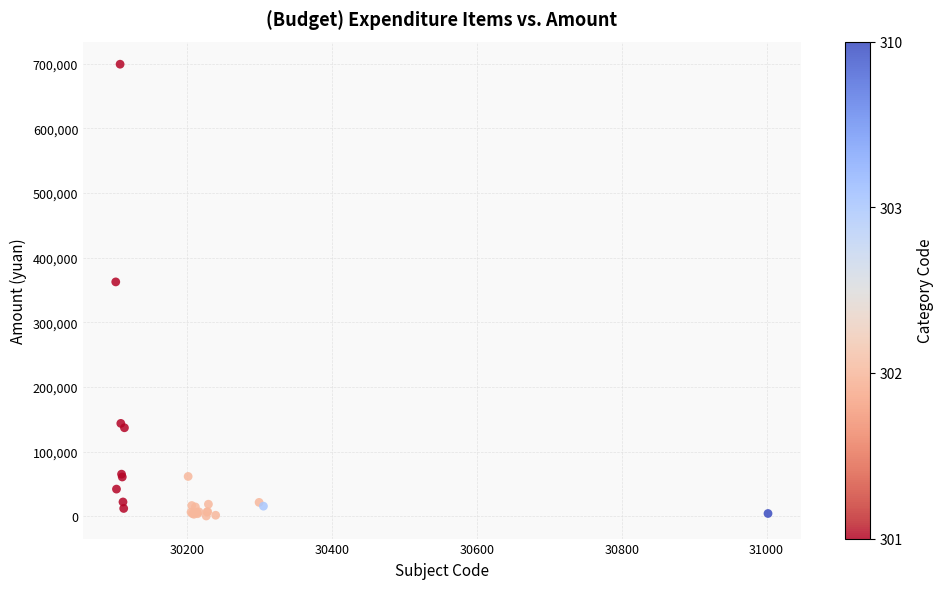

What Y value in the scatter plot is closest to 349880?

362569.2